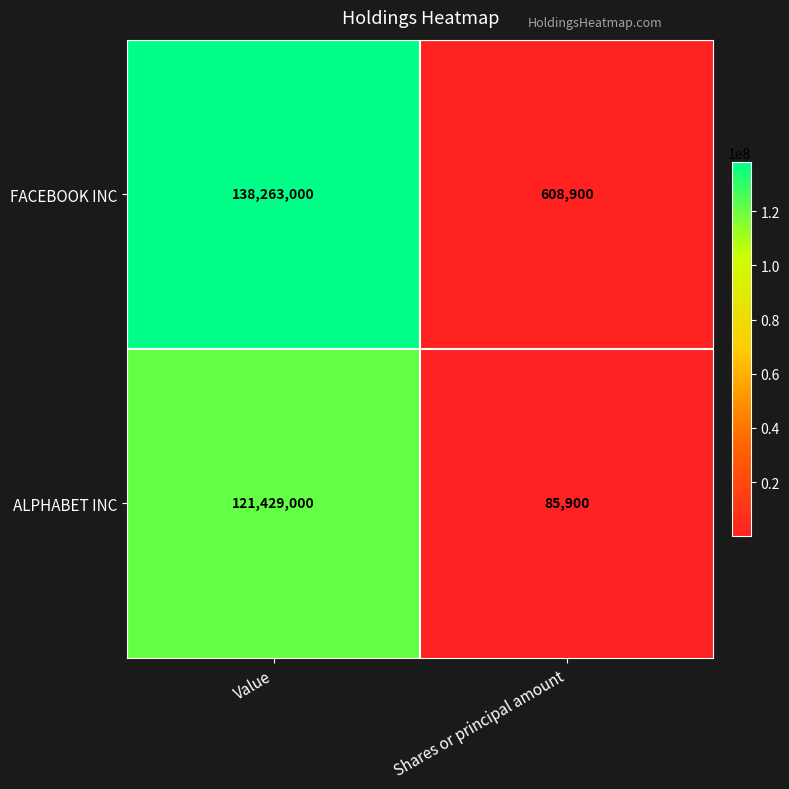

What value does the FACEBOOK INC series have at Value?

138263000